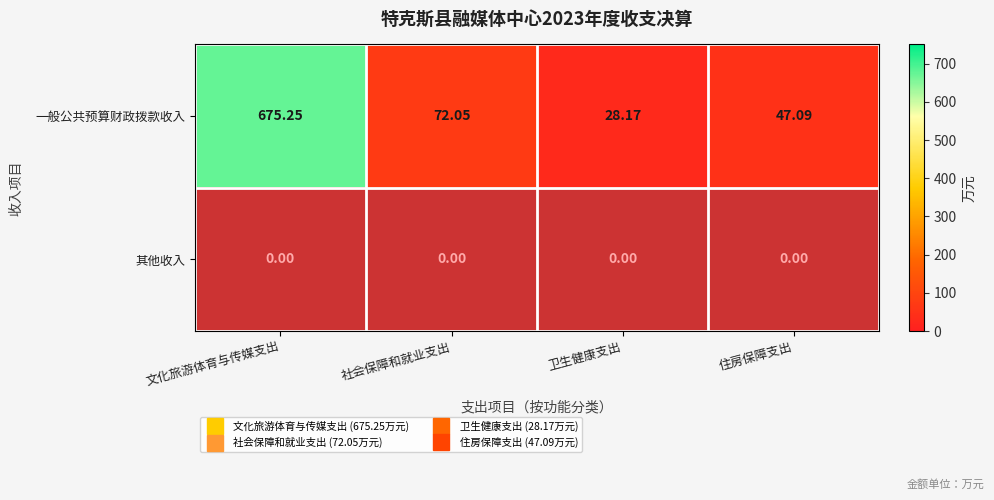

Is the value of 其他收入 at 卫生健康支出 greater than the value of 一般公共预算财政拨款收入 at 住房保障支出?

No